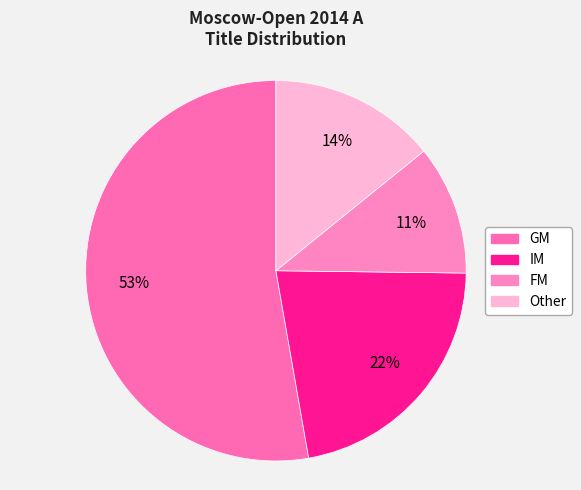

To the nearest percent, what is the difference between the IM and GM slice percentages?

31%